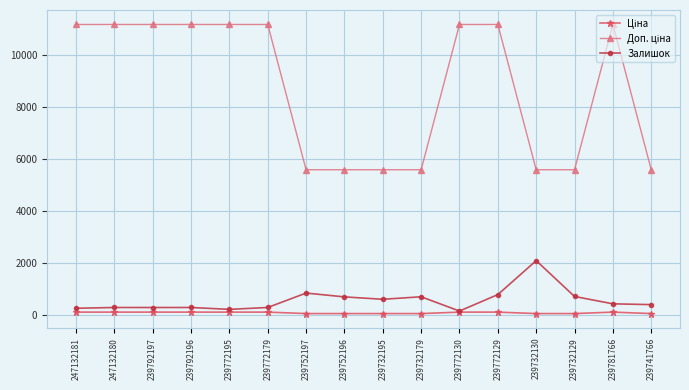

At how many categories does at least one series exceed 8049?

9